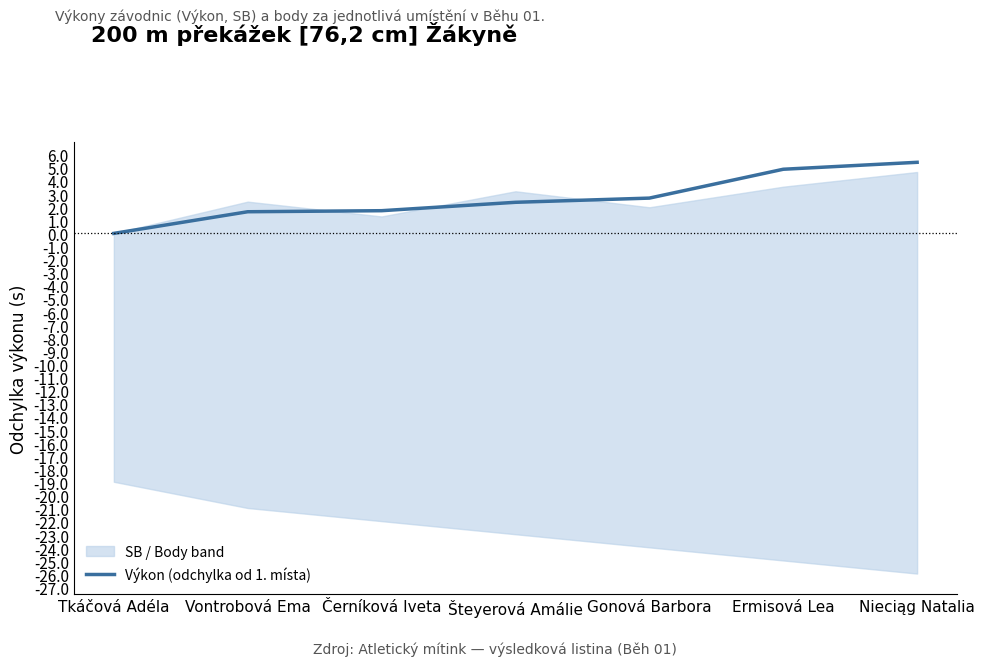

What is the change in value from Vontrobová Ema to Gonová Barbora?

+1.0